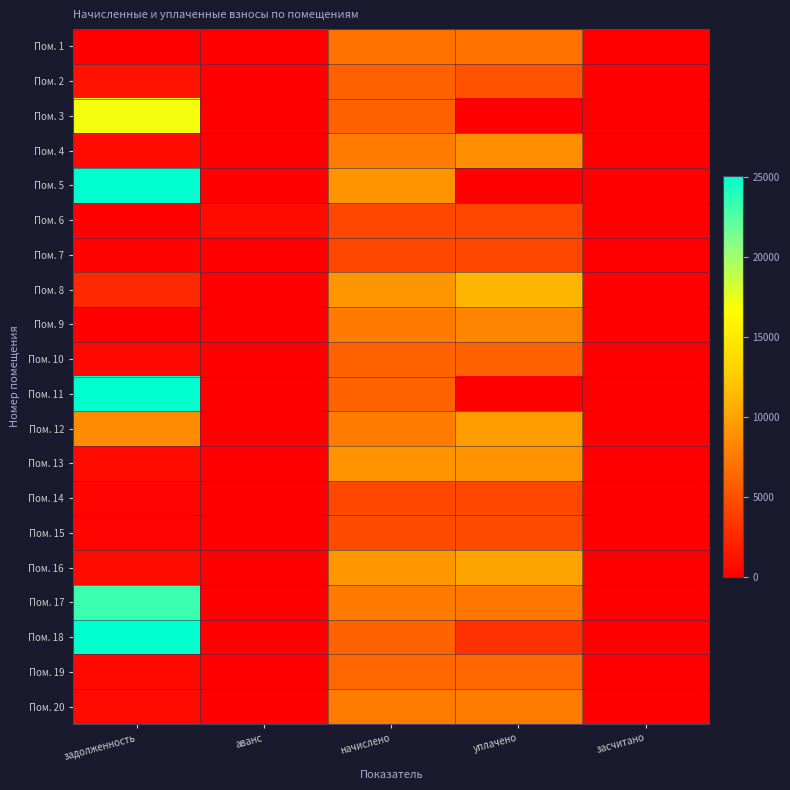

What is the total value across all series at задолженность?

236150.0